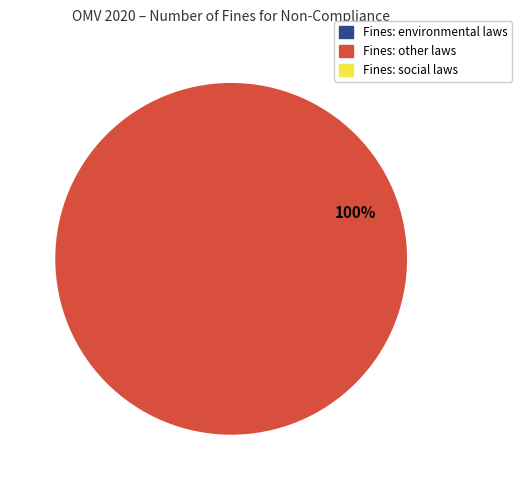

Is there a majority slice in this chart?

Yes